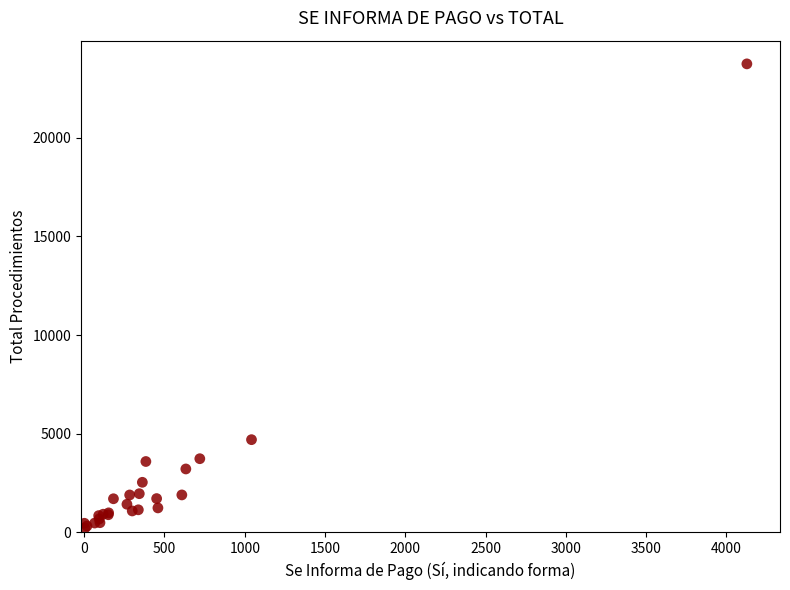

What Y value in the scatter plot is closest to 11986?

4701